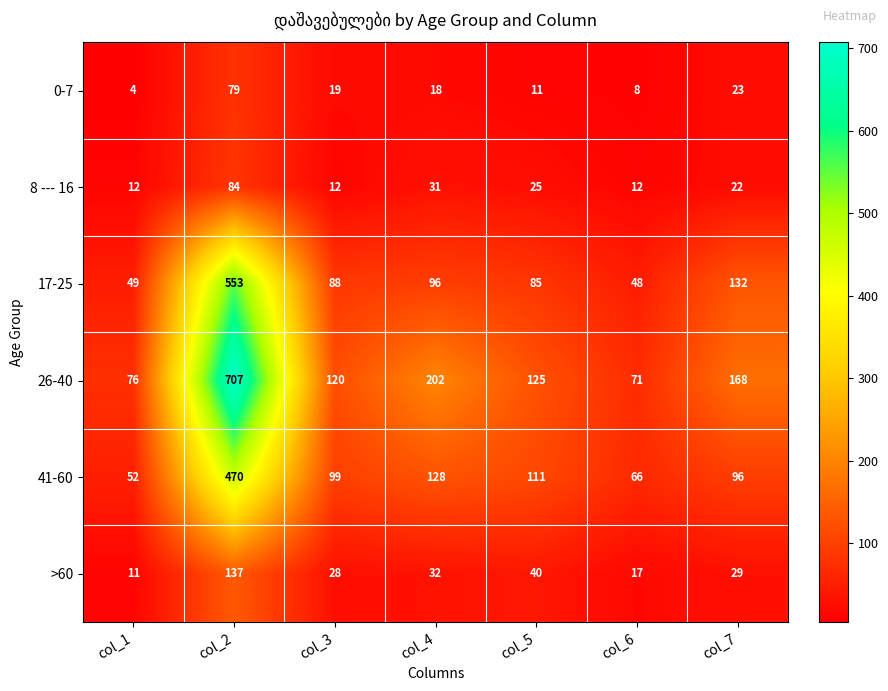

At how many categories does at least one series exceed 28?

7